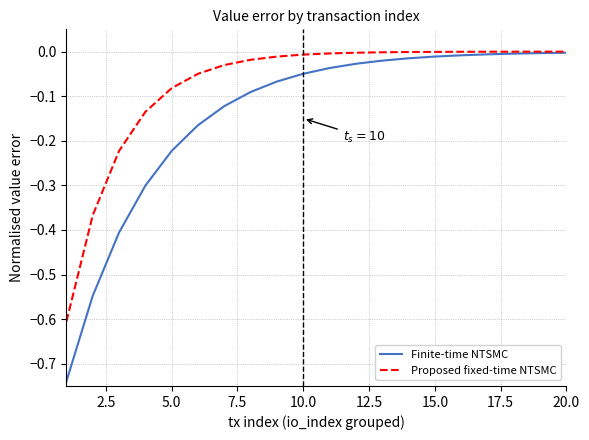

How many lines are shown in the chart?

2